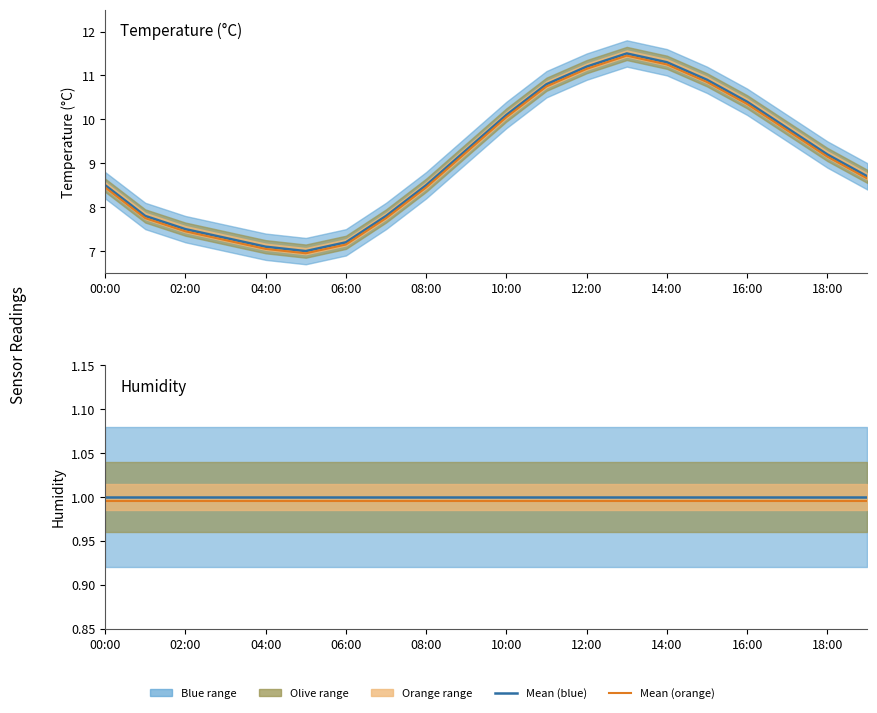

True or false: humidity (alt) has a value of 1.7 at 14:00.

False